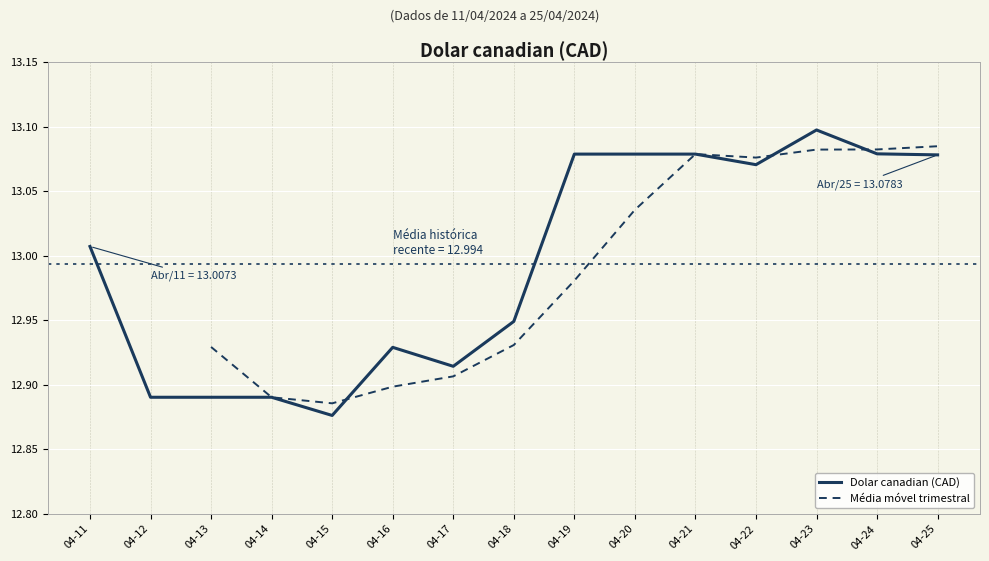

At which category is the sum across all series the highest?

04-23